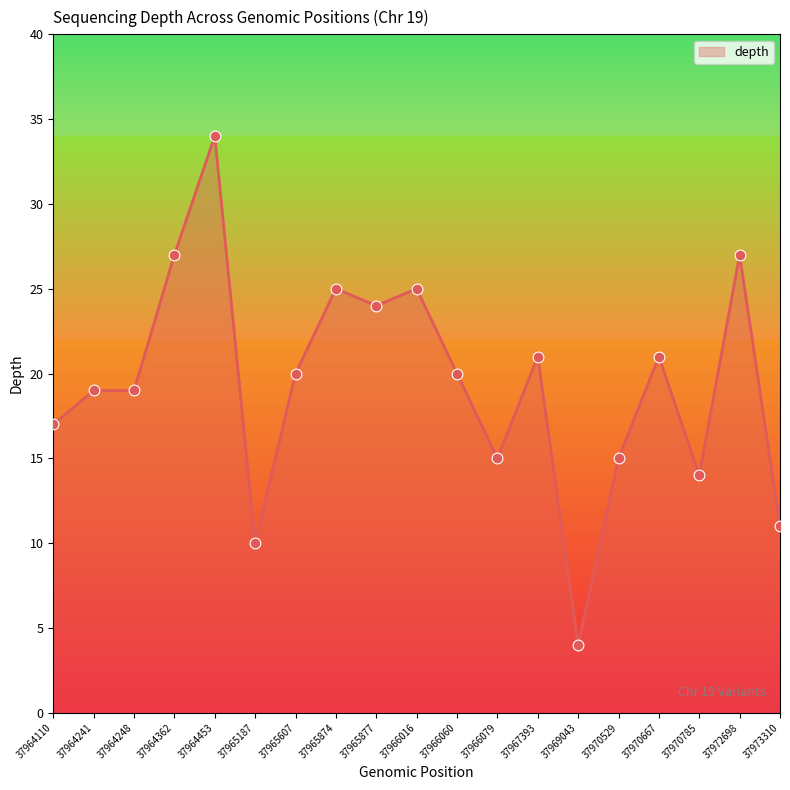

Between 37964110 and 37970529, which is larger?

37964110